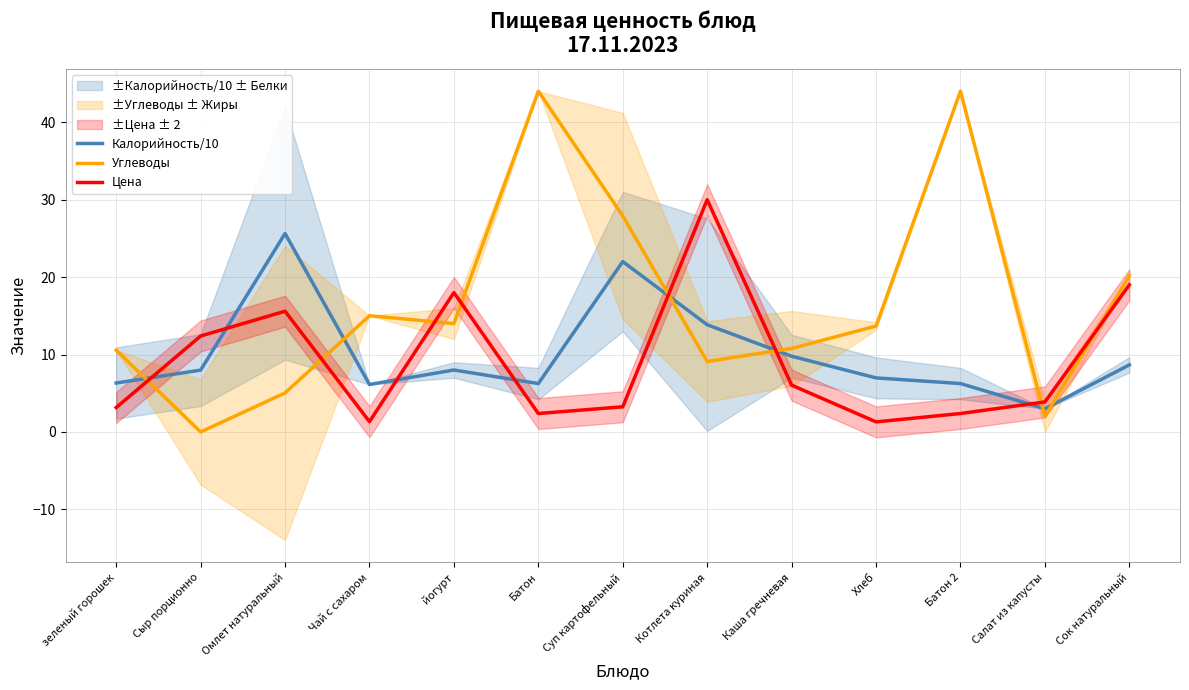

What is the average value of the Углеводы series?

16.6